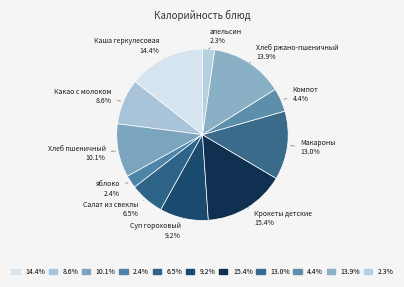

Which slice is the largest?

Крокеты детские